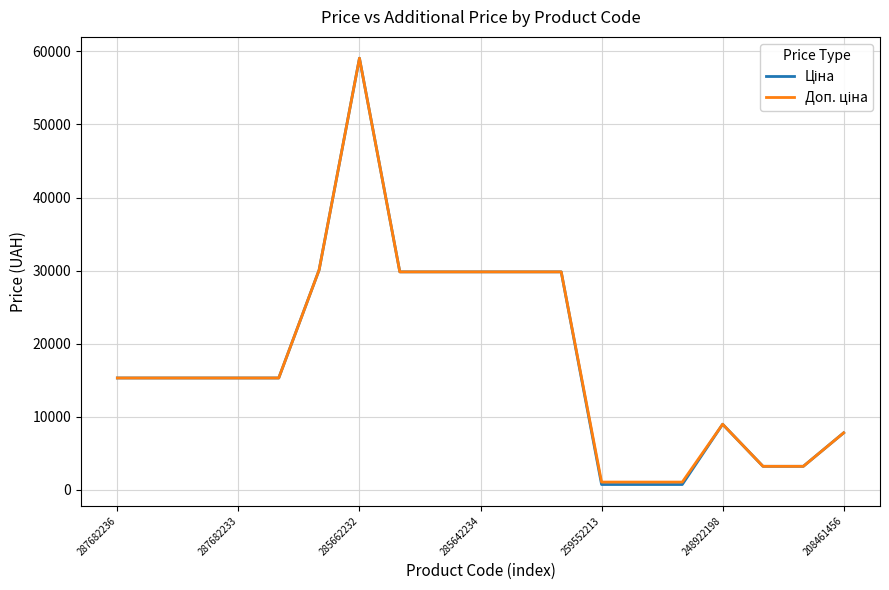

Does the chart have visible grid lines?

Yes